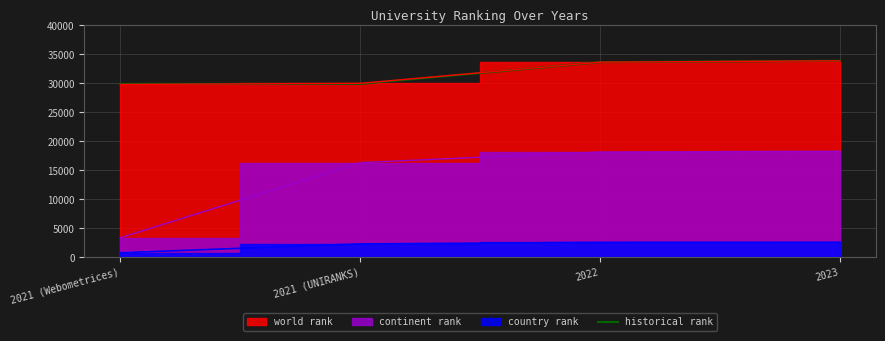

What is the maximum value shown in the chart?

33871